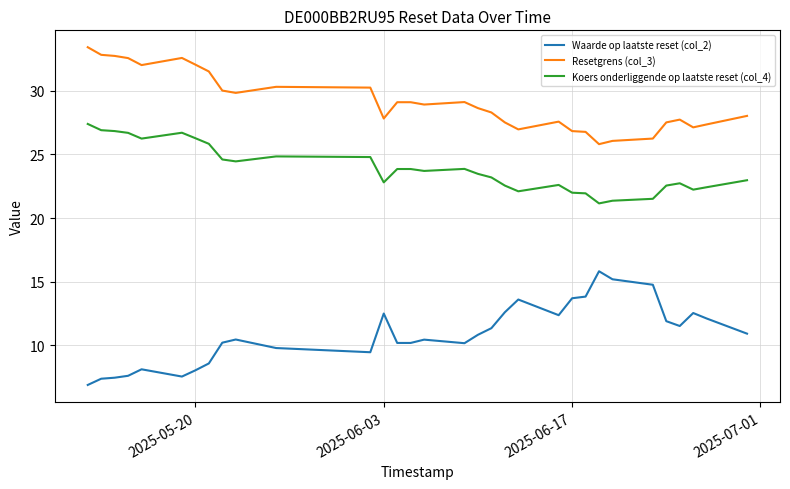

How many lines are shown in the chart?

3